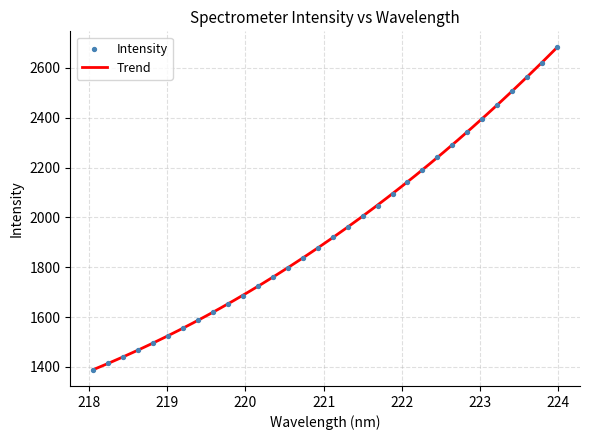

Approximately how many times larger is the value at 220.9264 compared to 219.9712?

1.1